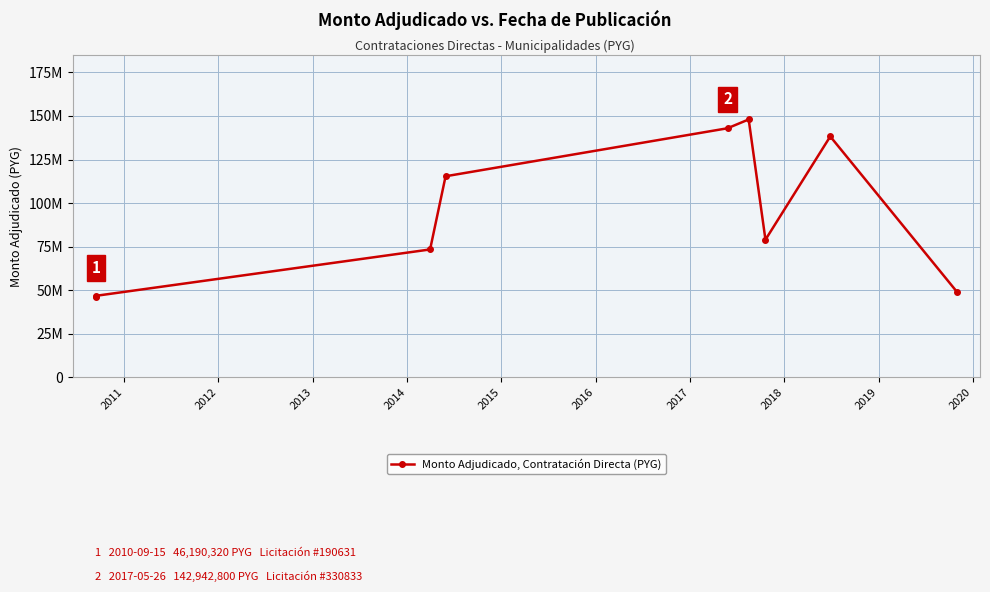

Is this an area chart (filled region under the line)?

No